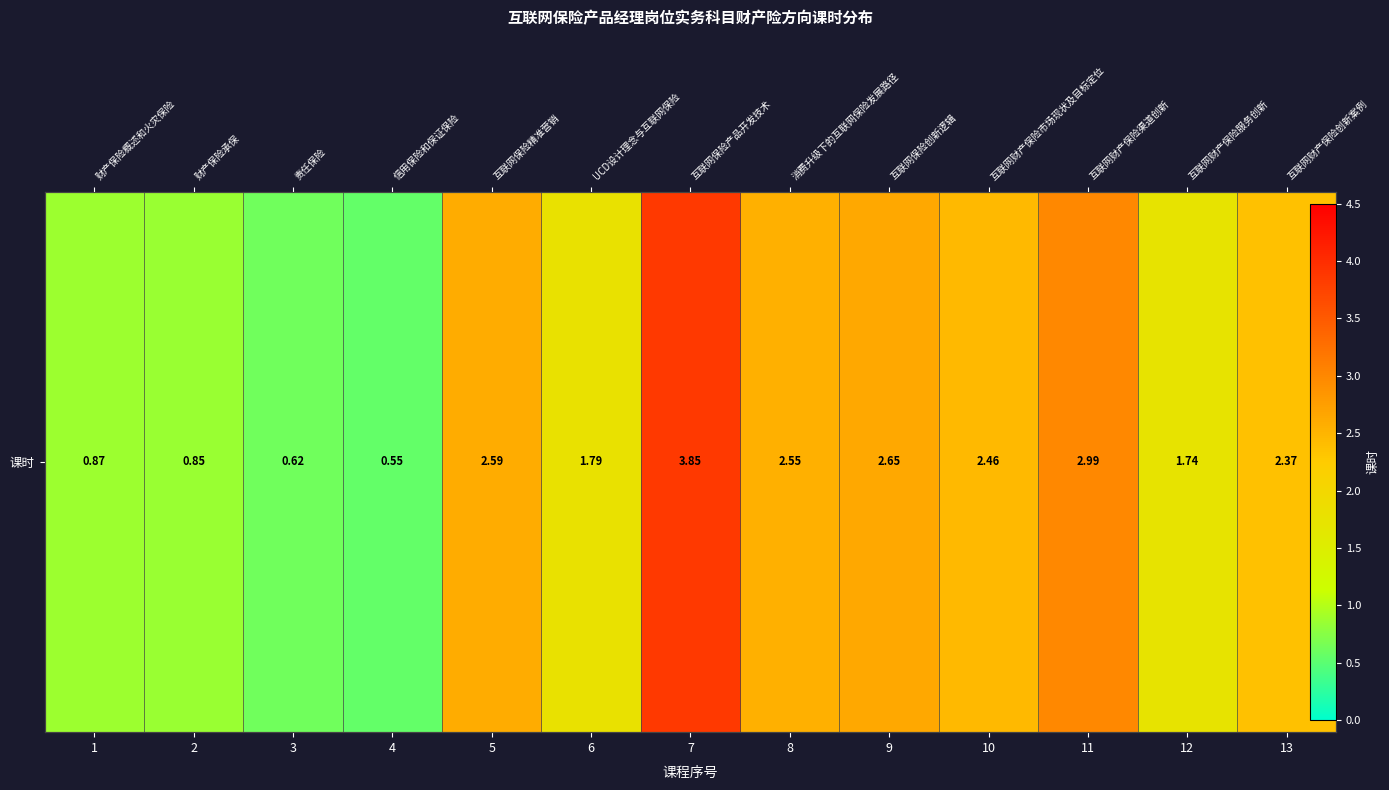

List the labels in order of value, smallest first.

4, 3, 2, 1, 12, 6, 13, 10, 8, 5, 9, 11, 7